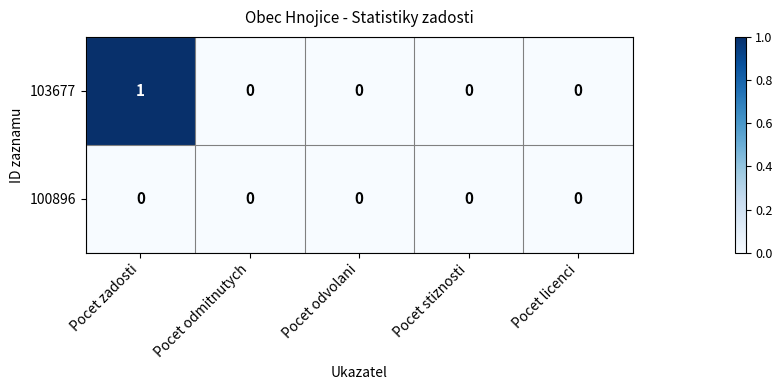

Which series has the largest total across all categories?

103677